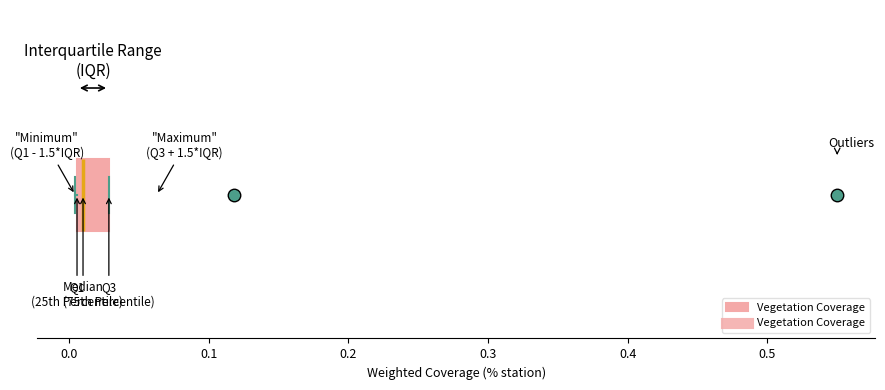

Transcribe this box plot: give where the median line is, the range the box spans, and where the two whiskers end, as read against the x-axis. The values are not printed on the chart, so give them approximately, as read against the axis.

median 0.01 (just right of the box's left edge), box 0.01 to 0.03, whiskers 0.00 to 0.03